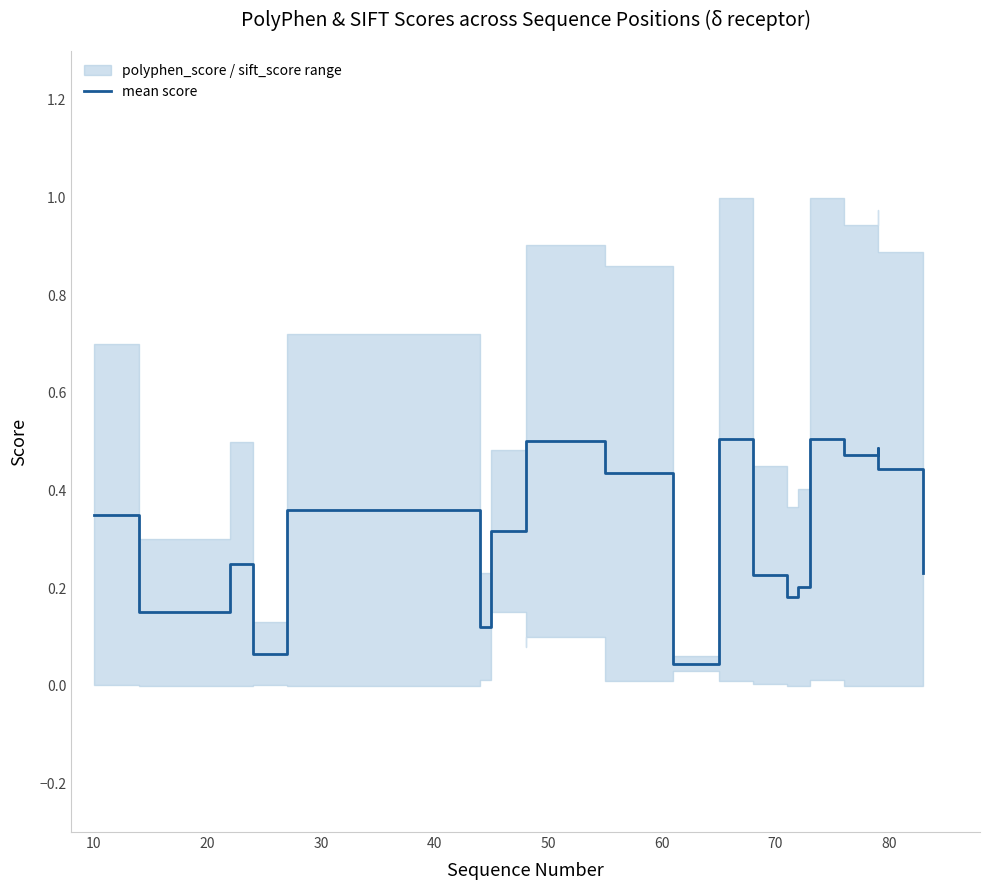

True or false: there are more than 2 points higher than both neighbors.

True